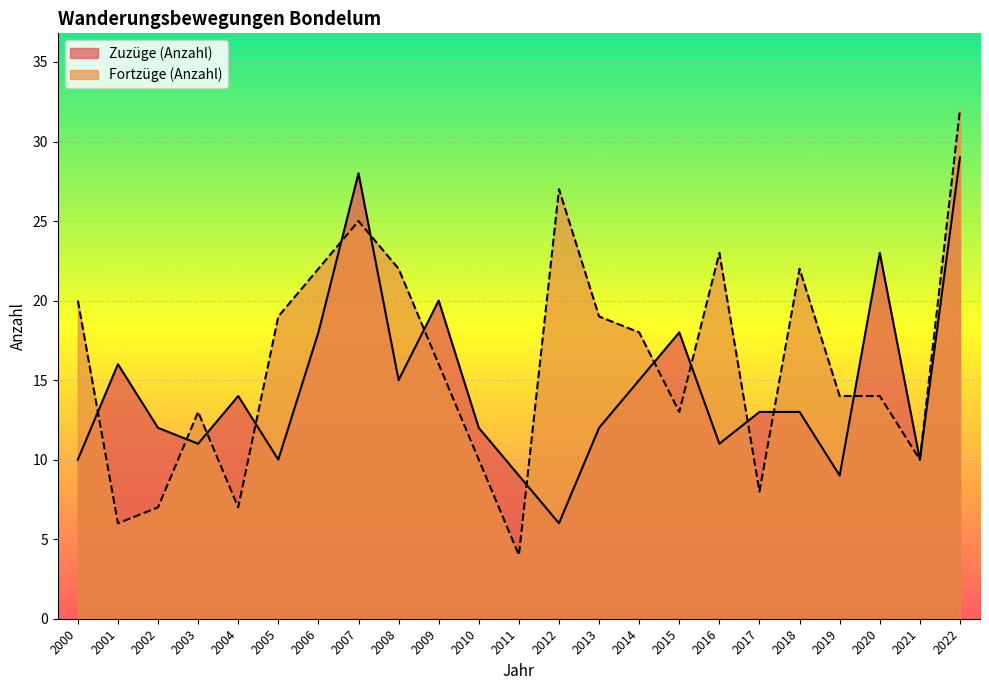

At how many categories does at least one series exceed 20?

8